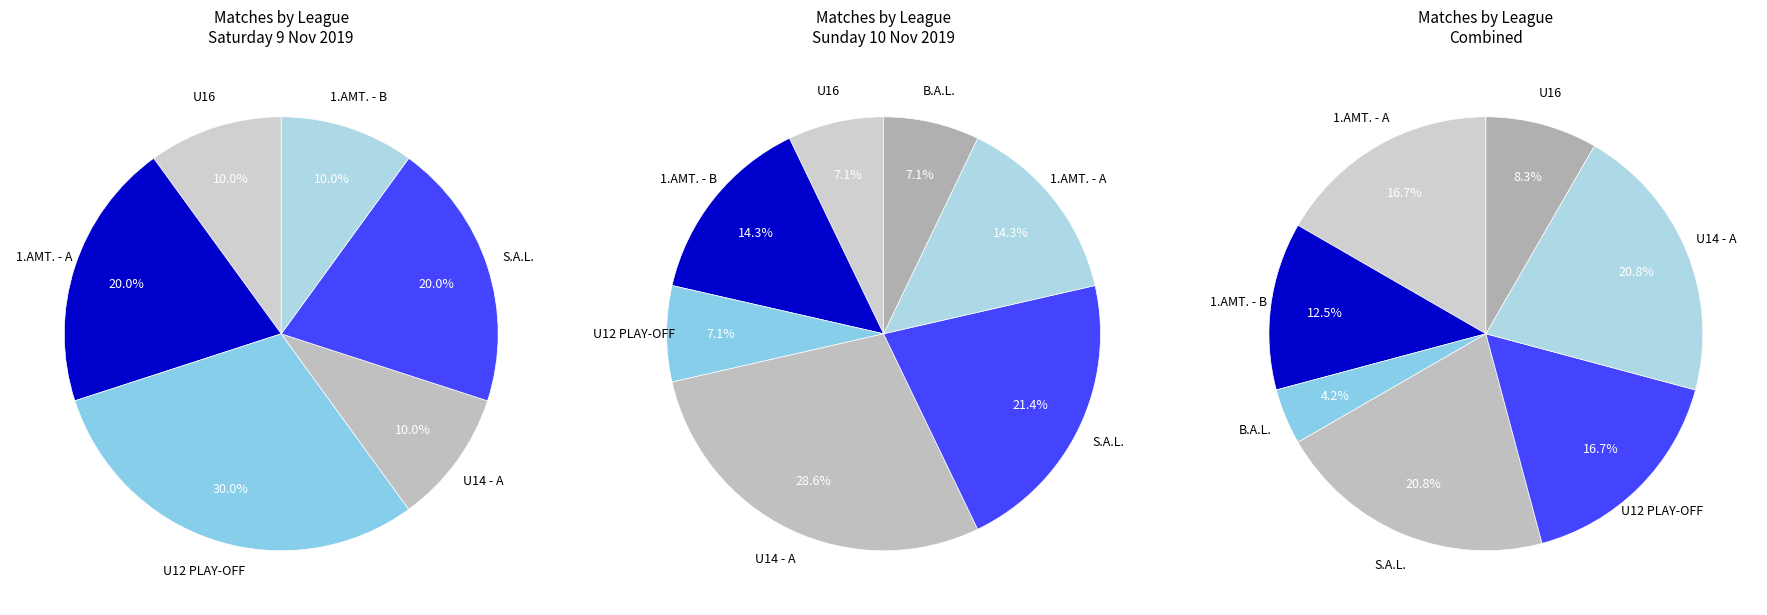

Is it true that U12 PLAY-OFF is 31% of the pie?

False